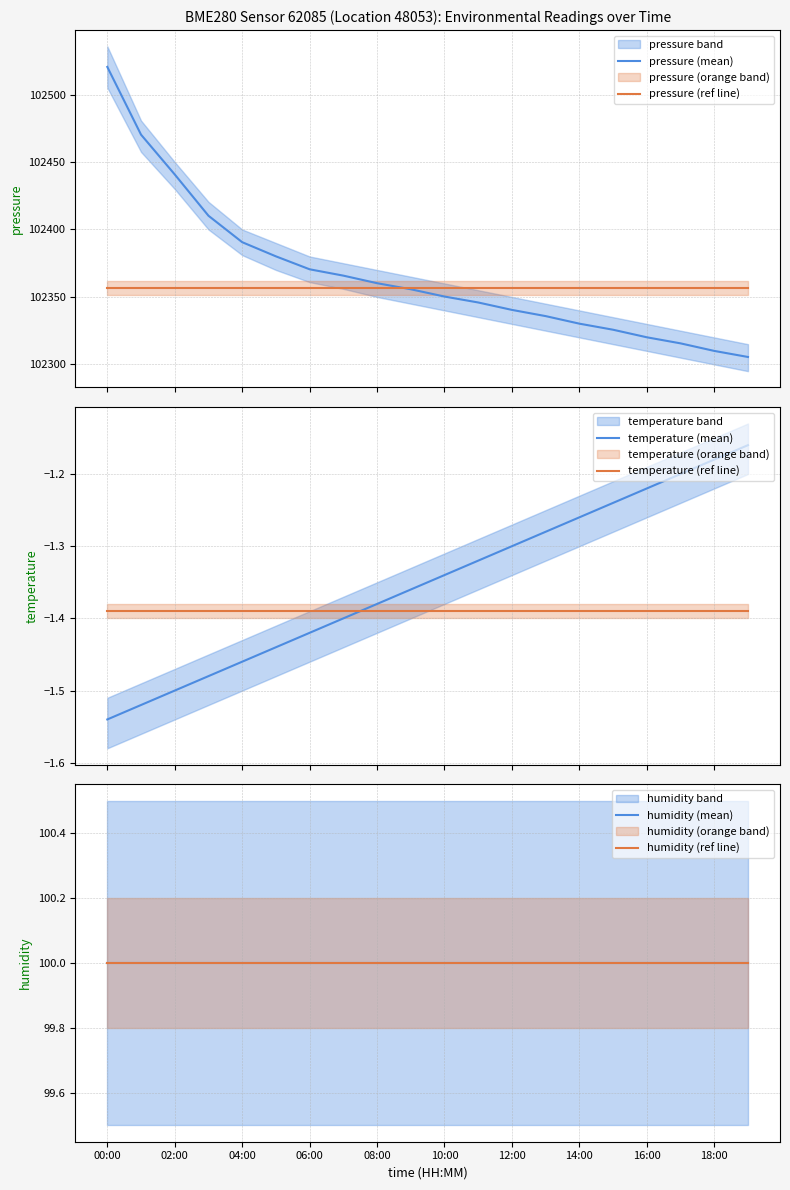

Rank the series at 02:00 from lowest to highest value.

temperature (mean), temperature (ref line), humidity (mean), humidity (ref line), pressure (ref line), pressure (mean)